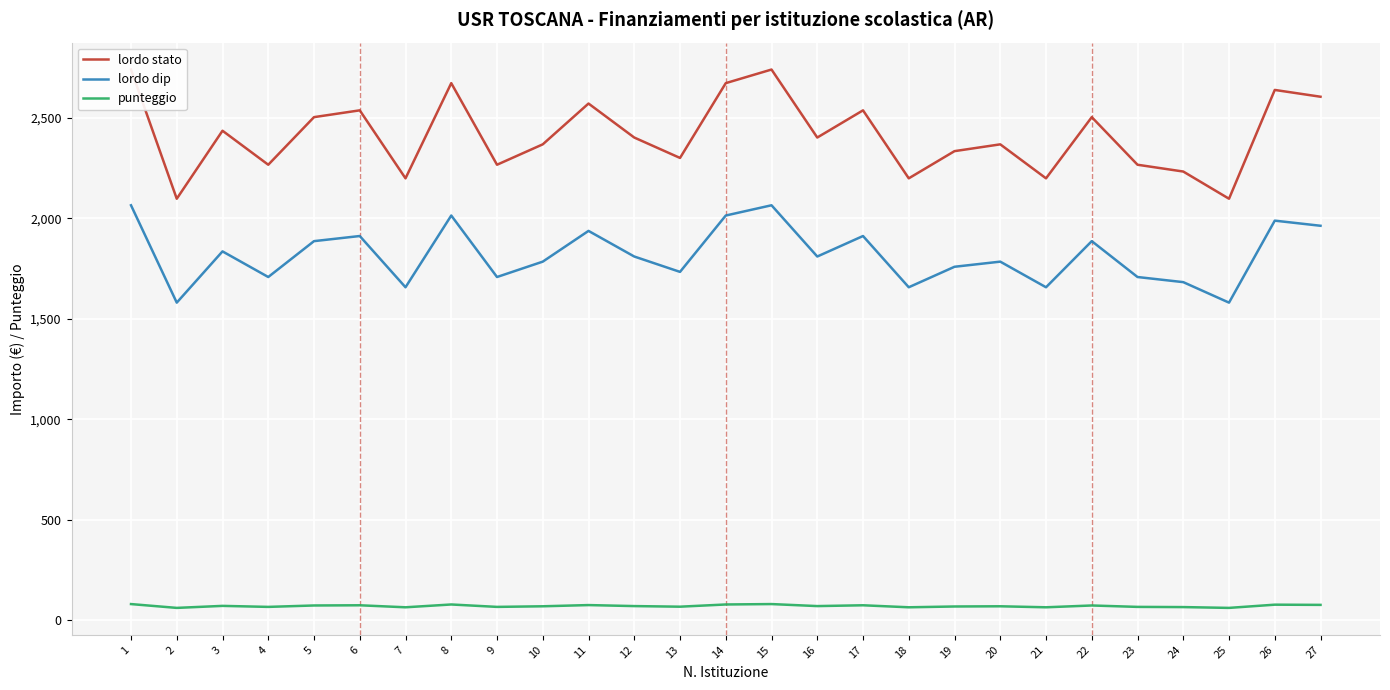

How many values in the lordo dip series exceed 1809?

14